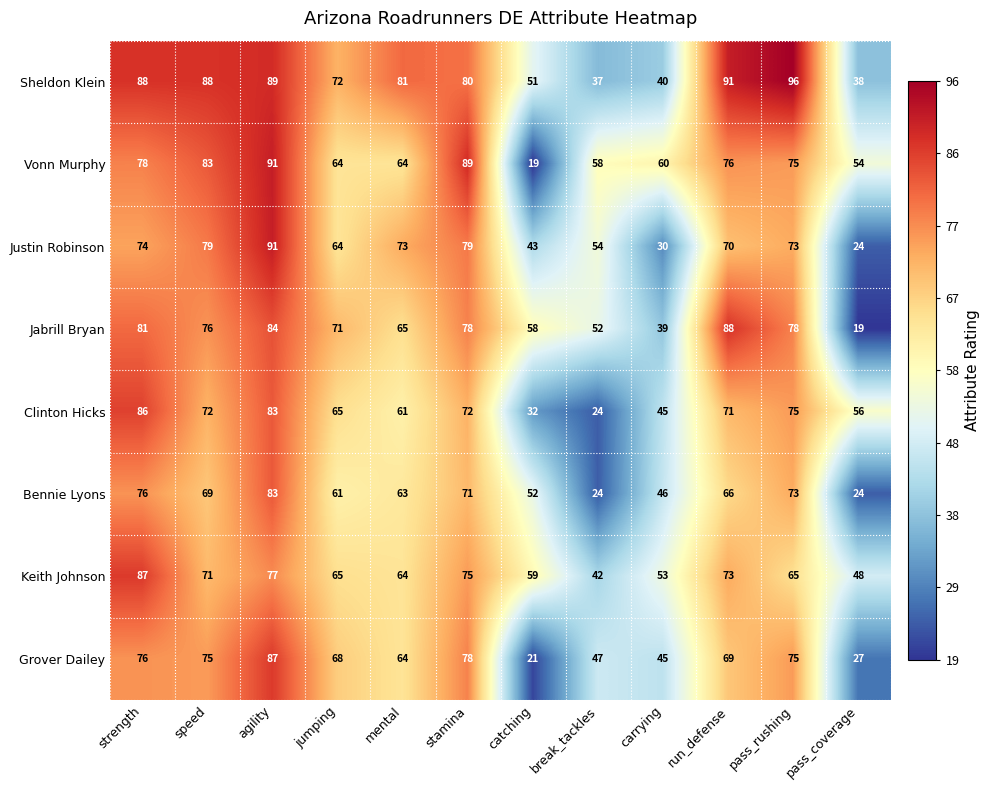

Which series has the widest spread of values?

Vonn Murphy